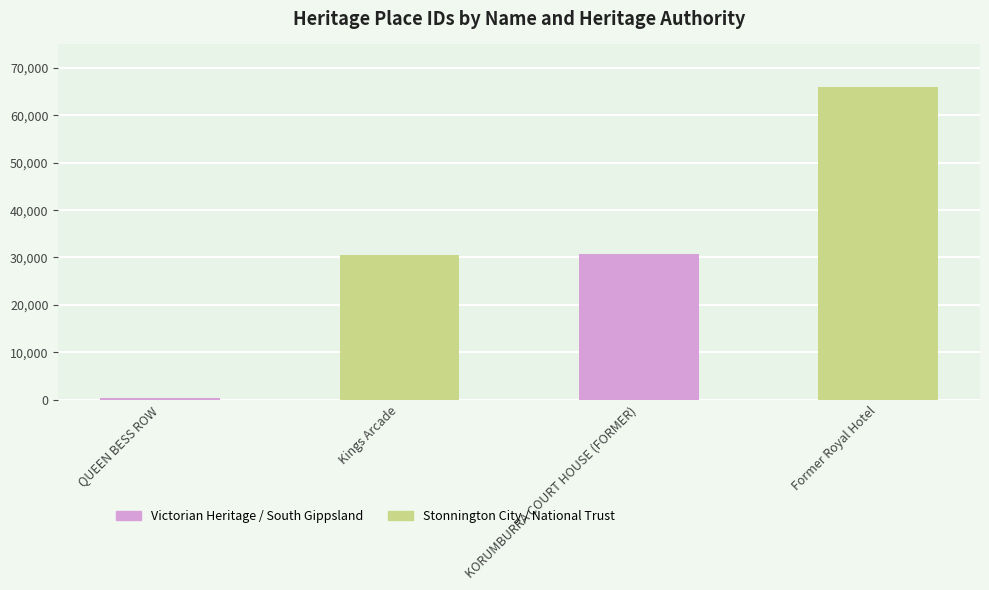

What is the average value?

31891